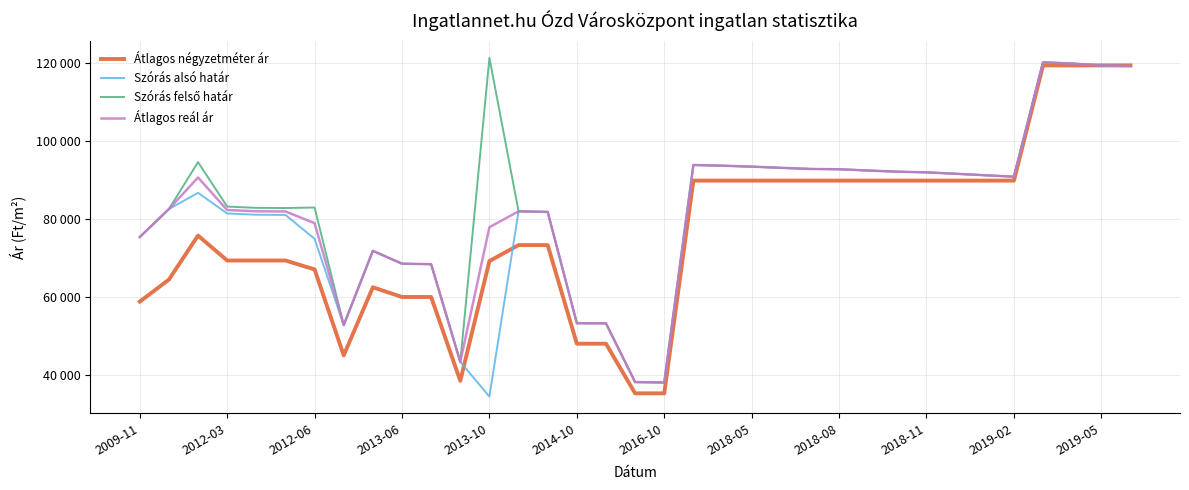

Does the chart display data point markers on the line(s)?

No